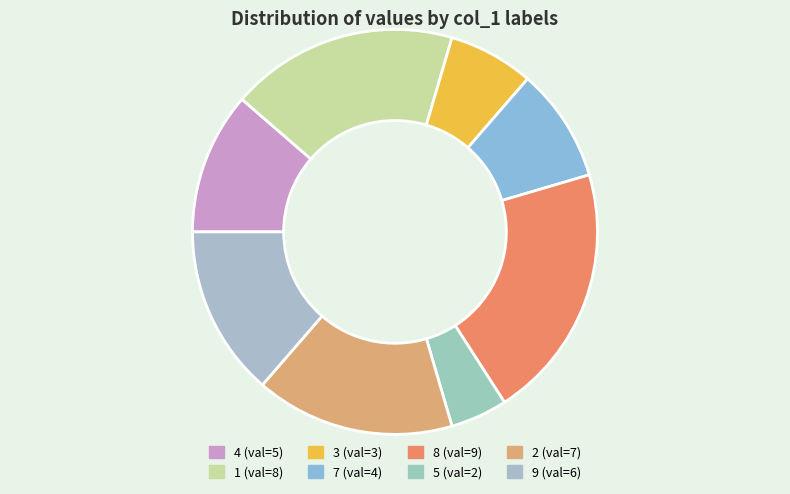

To the nearest percent, what is the average slice percentage?

12%